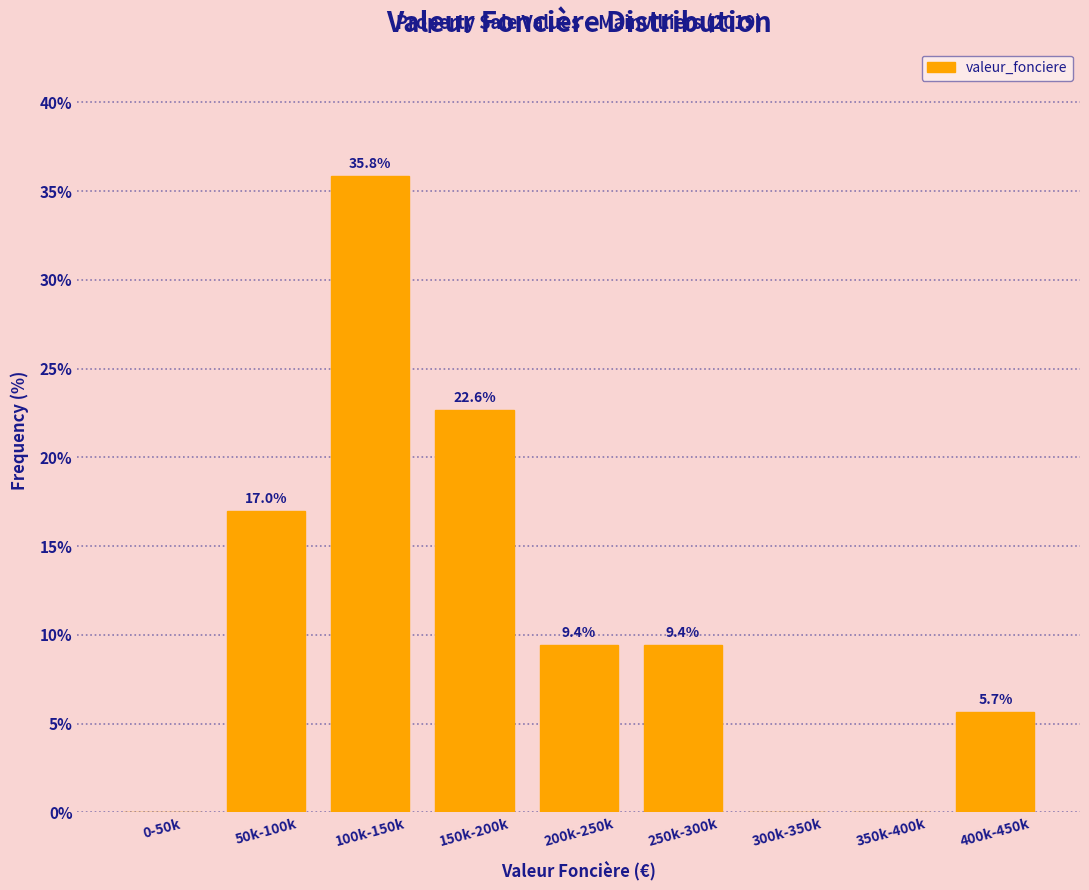

Reading left to right, transcribe all the data shown in this chart.

0-50k=0.0	50k-100k=17.0	100k-150k=35.8	150k-200k=22.6	200k-250k=9.4	250k-300k=9.4	300k-350k=0.0	350k-400k=0.0	400k-450k=5.7